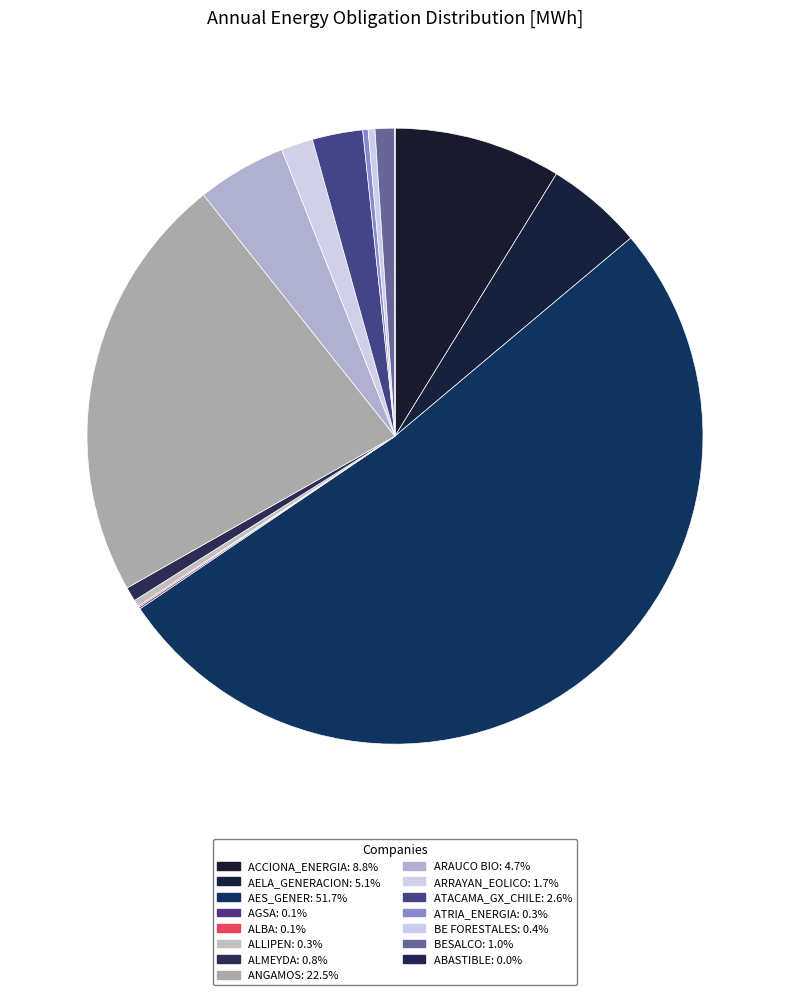

Do AGSA and BE FORESTALES together represent more than half of the pie?

No